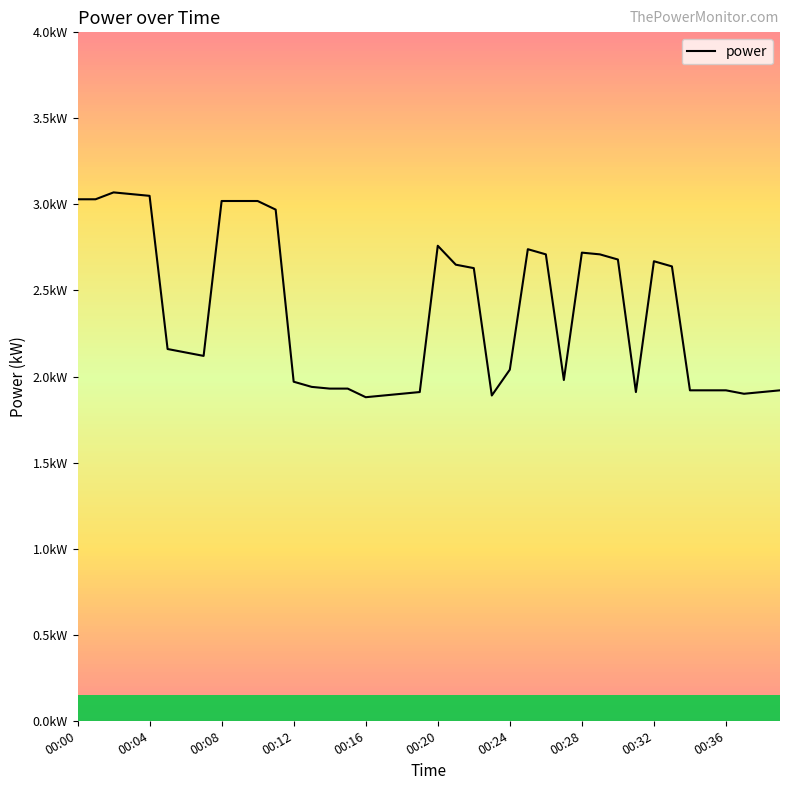

What is the greatest value displayed?

3.1